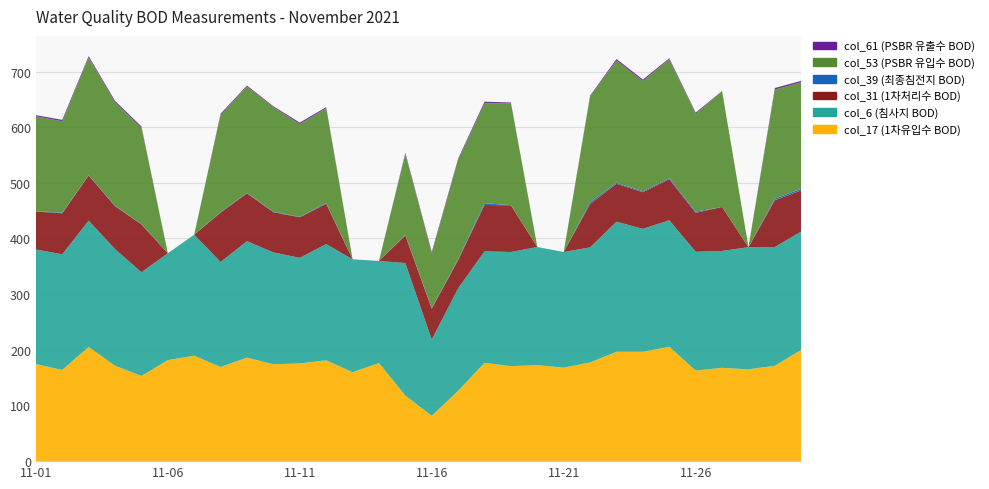

Reading left to right, what are all the values shown in this chart?

col_17 (1차유입수 BOD): 174.4	163.9	205.1	171.4	153.0	181.5	189.4	169.1	186.0	174.0	175.5	181.1	159.8	176.2	117.8	81.4	126.4	176.6	170.6	172.5	168.0	177.4	196.5	196.5	205.5	162.8	167.6	165.0	171.4	199.9
col_6 (침사지 BOD): 205.9	207.8	226.9	209.6	186.4	192.0	217.5	188.6	209.2	201.0	189.8	208.9	202.9	183.4	238.1	136.9	184.1	200.2	205.1	212.2	207.8	206.6	233.6	220.9	227.2	213.4	210.0	219.4	213.4	212.6
col_31 (1차처리수 BOD): 68.2	73.6	81.2	77.0	86.0	0.0	0.0	88.8	85.8	72.2	72.8	72.4	0.0	0.0	49.6	55.6	50.6	83.4	83.8	0.0	0.0	78.0	68.2	65.8	73.8	70.0	79.0	0.0	84.0	74.0
col_39 (최종침전지 BOD): 0.8	1.1	0.3	1.0	0.4	0.0	0.0	0.9	0.8	0.9	1.0	1.4	0.0	0.0	0.8	1.1	1.9	3.1	0.3	0.0	0.0	3.4	1.9	1.6	1.9	2.2	0.0	0.0	2.9	3.0
col_53 (PSBR 유입수 BOD): 170.2	164.2	211.5	185.6	173.2	0.0	0.0	174.4	191.2	187.9	166.5	170.2	0.0	0.0	145.5	98.6	178.5	179.2	183.0	0.0	0.0	189.8	219.4	198.0	213.8	175.5	208.5	0.0	195.8	191.2
col_61 (PSBR 유출수 BOD): 2.1	2.6	2.6	2.6	2.4	0.0	0.0	2.3	1.8	1.6	2.7	2.0	0.0	0.0	2.2	2.2	2.0	3.2	1.5	0.0	0.0	1.6	2.9	2.8	1.7	2.3	0.0	0.0	3.0	2.5